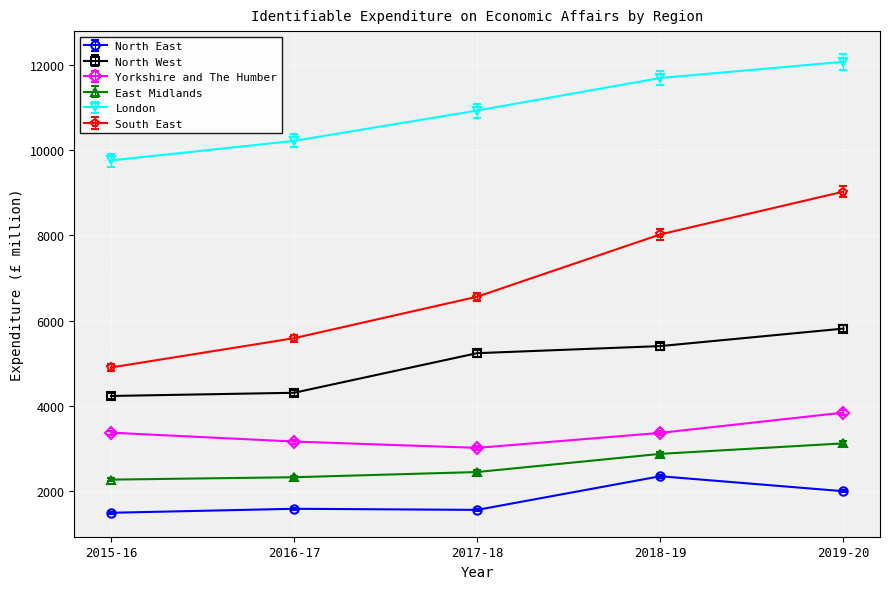

True or false: London and North East cross at least once.

False